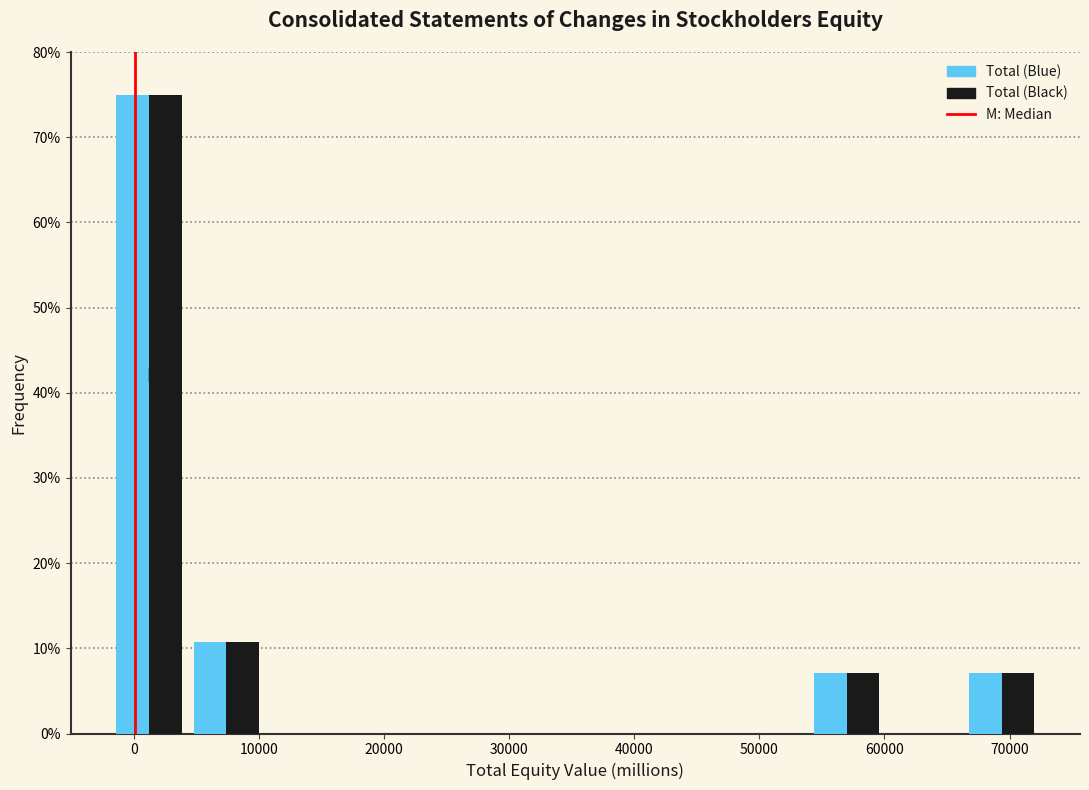

What is the height of the Total (Blue) bar covering 66000 to 72000 on the x-axis? Neither the bar edges nor the heights are printed on the chart, so give them approximately, as read against the axes.

7